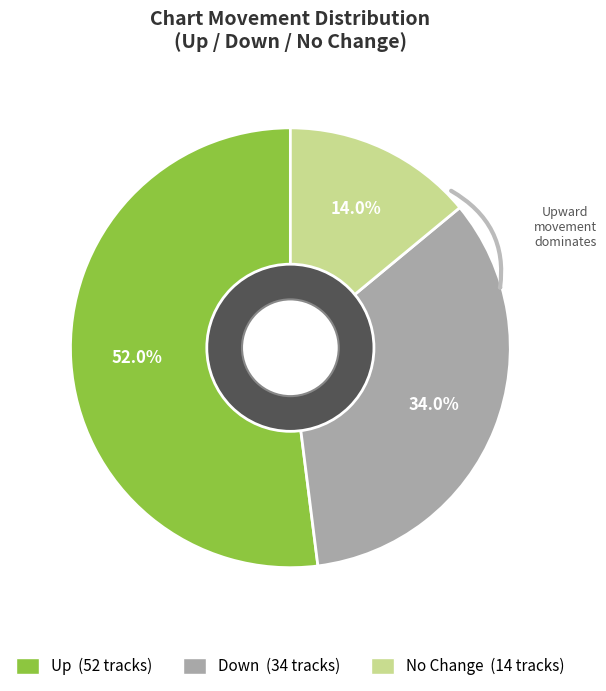

True or false: - accounts for 28% of the total.

False